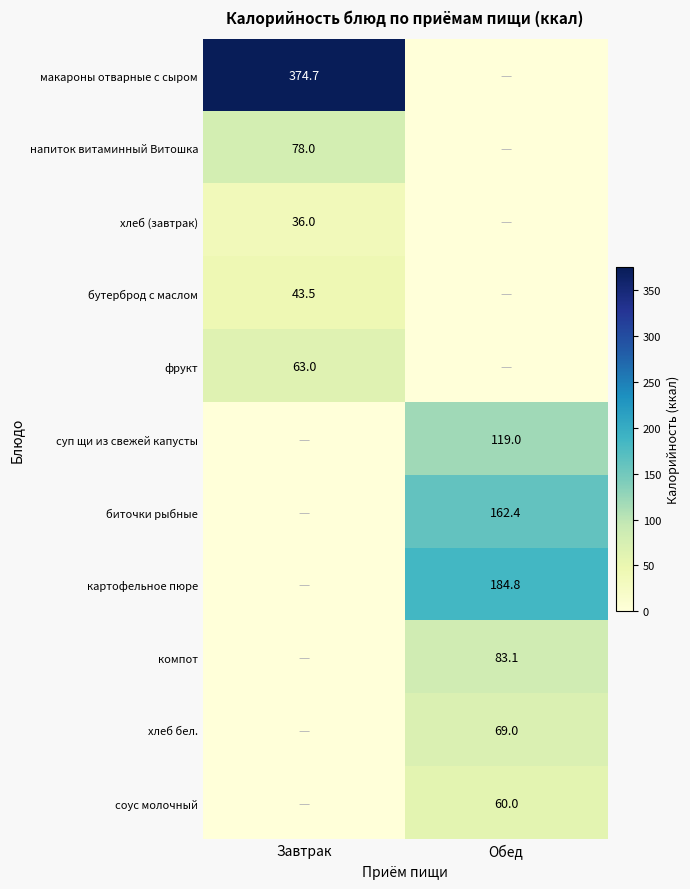

True or false: хлеб бел. has a value of 69.0 at Обед.

True